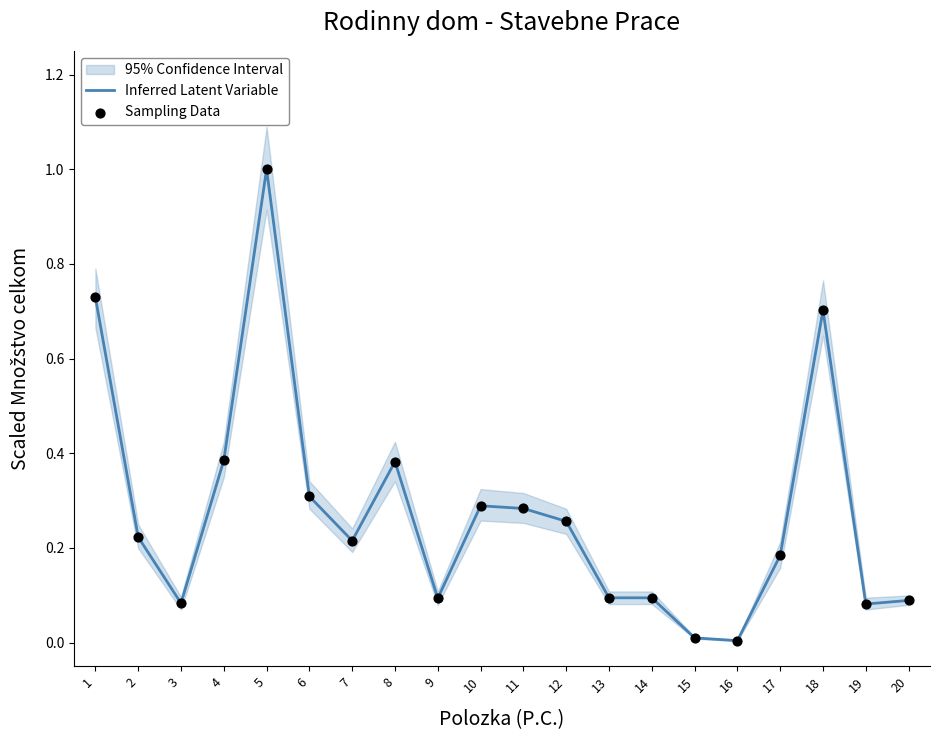

The Inferred Latent Variable series shows 0.3 at 2. True or false?

False